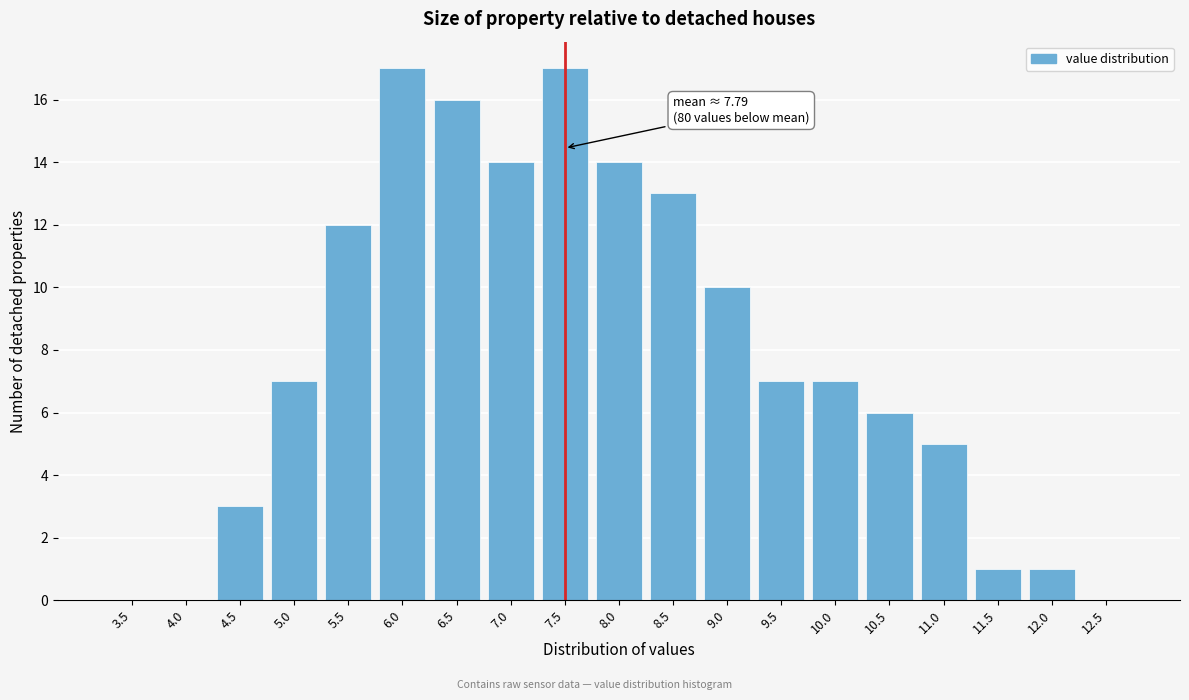

Reading left to right, transcribe all the data shown in this chart.

3.5=0	4.0=0	4.5=3	5.0=7	5.5=12	6.0=17	6.5=16	7.0=14	7.5=17	8.0=14	8.5=13	9.0=10	9.5=7	10.0=7	10.5=6	11.0=5	11.5=1	12.0=1	12.5=0